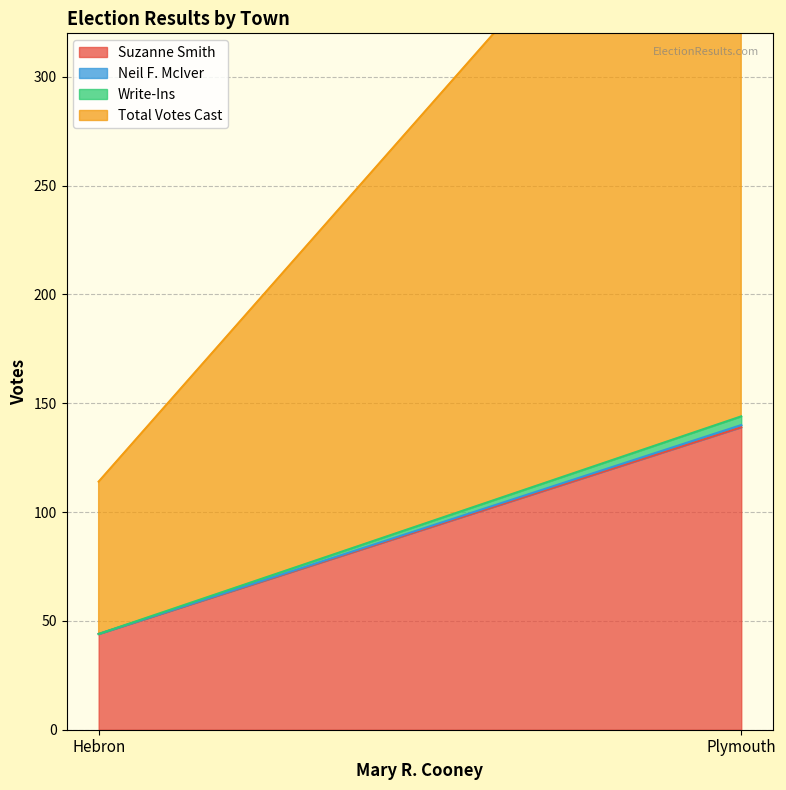

Is it true that Write-Ins equals 4 at Plymouth?

True